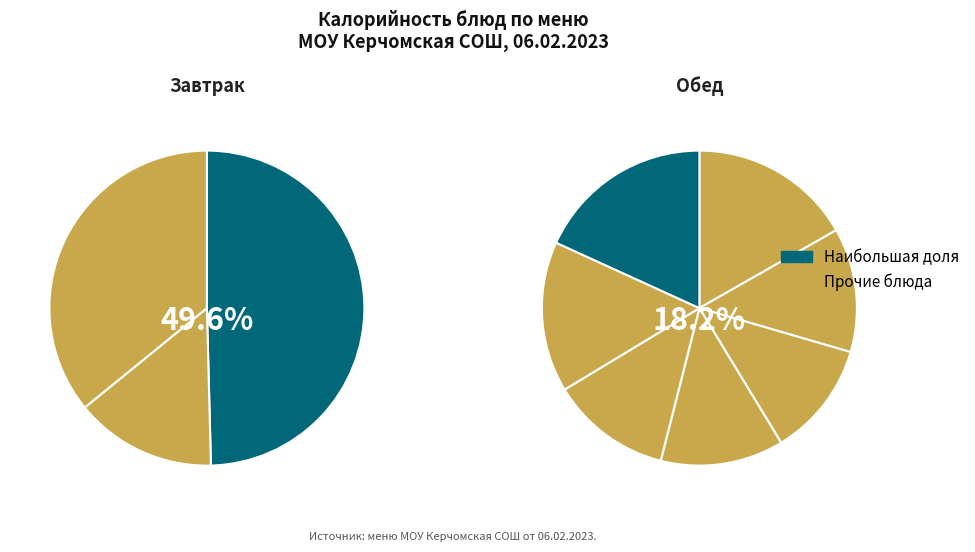

Does салат из свежих овощей represent more than half of the total?

No